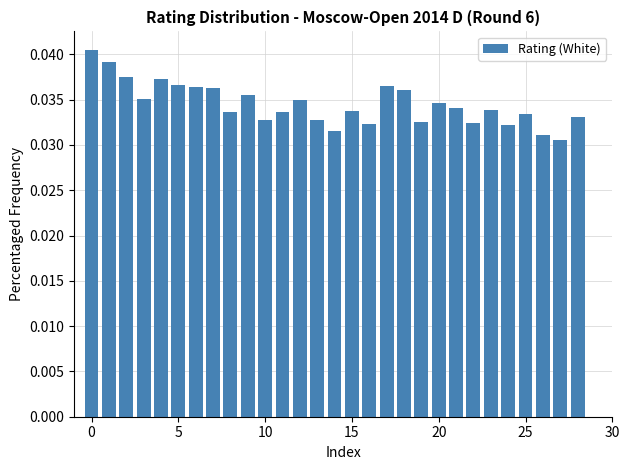

Count the number of data series in this chart.

1